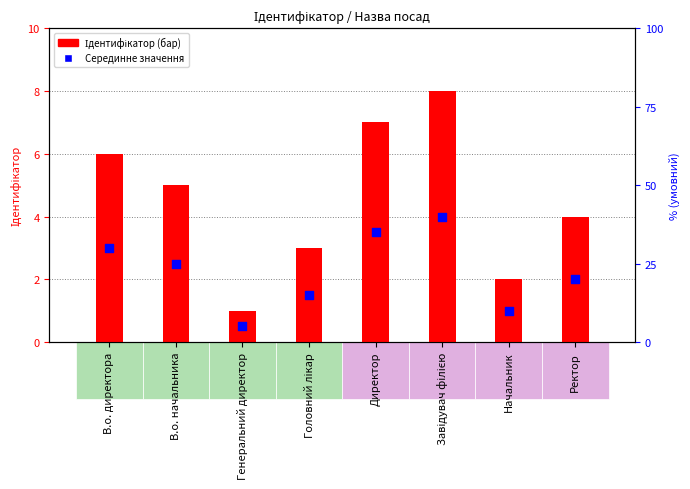

Which series reaches the minimum Y coordinate?

Серединне значення